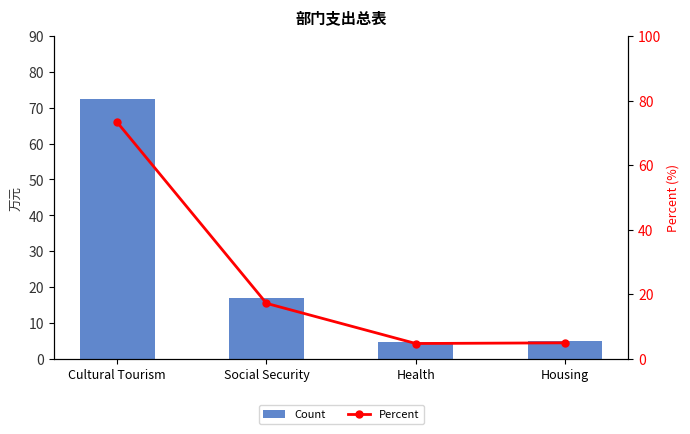

Which category has the lowest value across all series?

Health